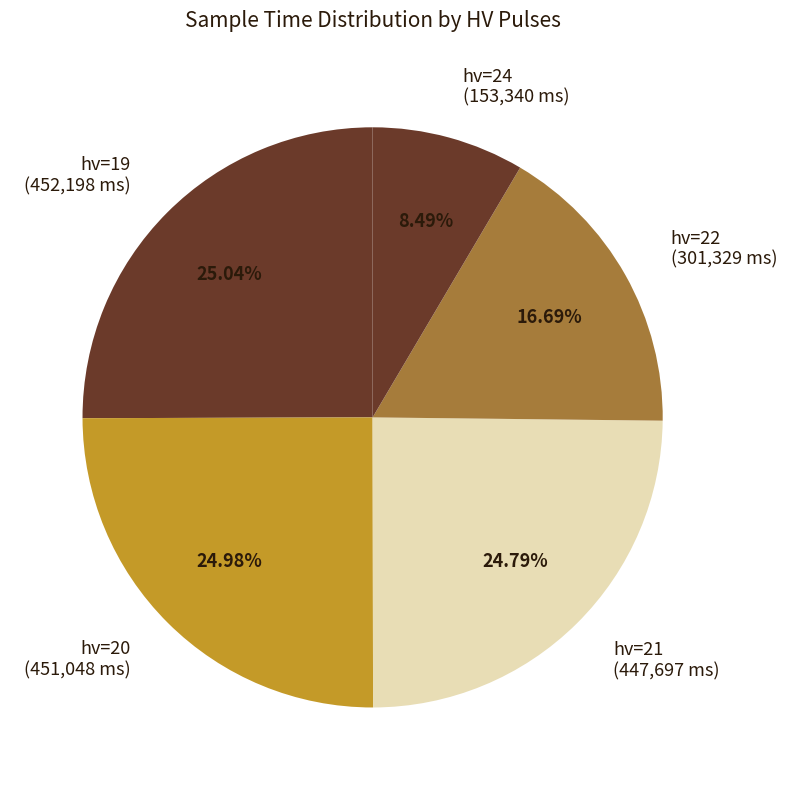

Count the number of slices in the pie.

5